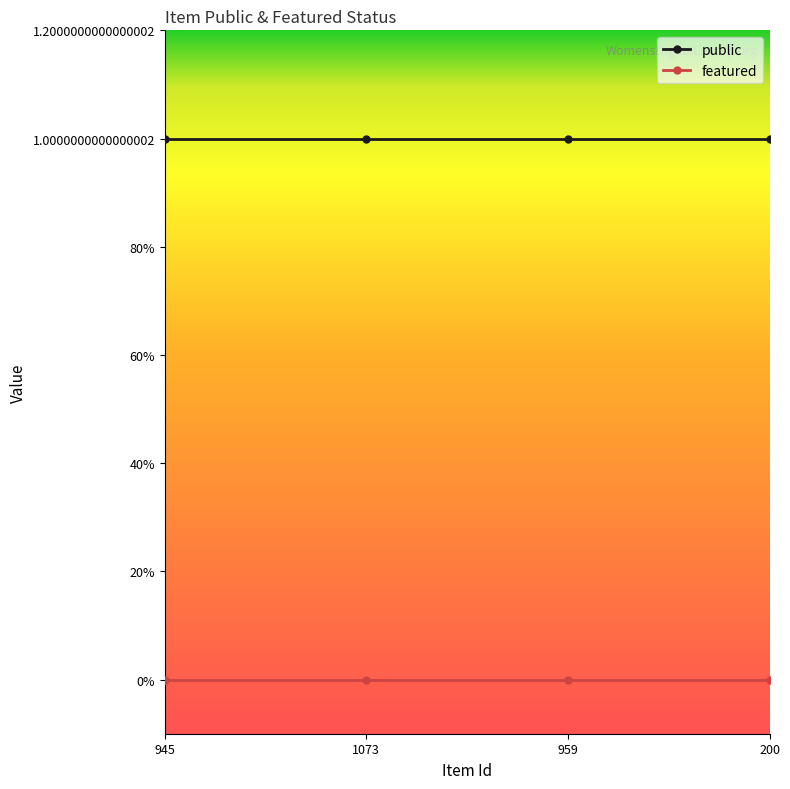

Is this an area chart (filled region under the line)?

No